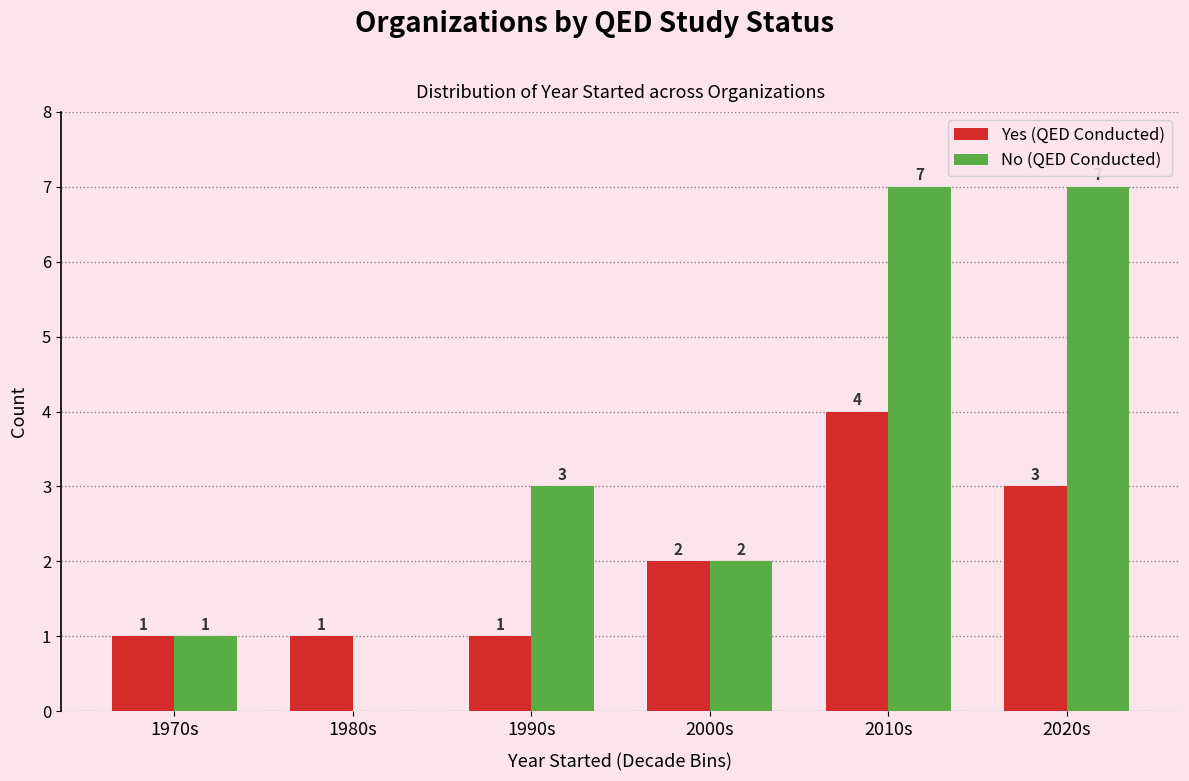

How many Yes (QED Conducted) values are between 1 and 3?

5